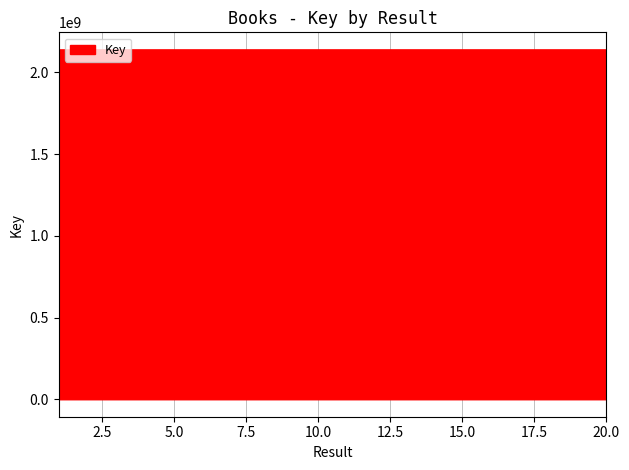

What is the minimum value shown in the chart?

2137659476